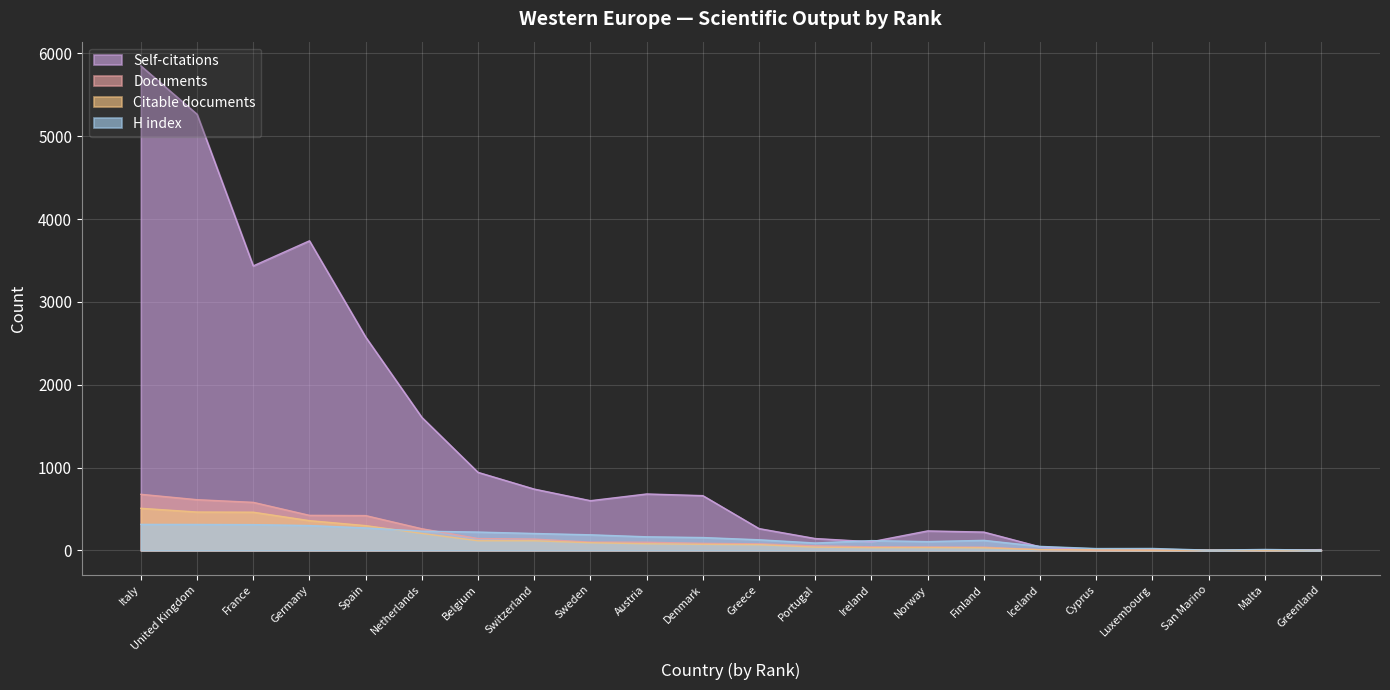

What is the difference between the maximum and minimum values in the Citable documents series?

508